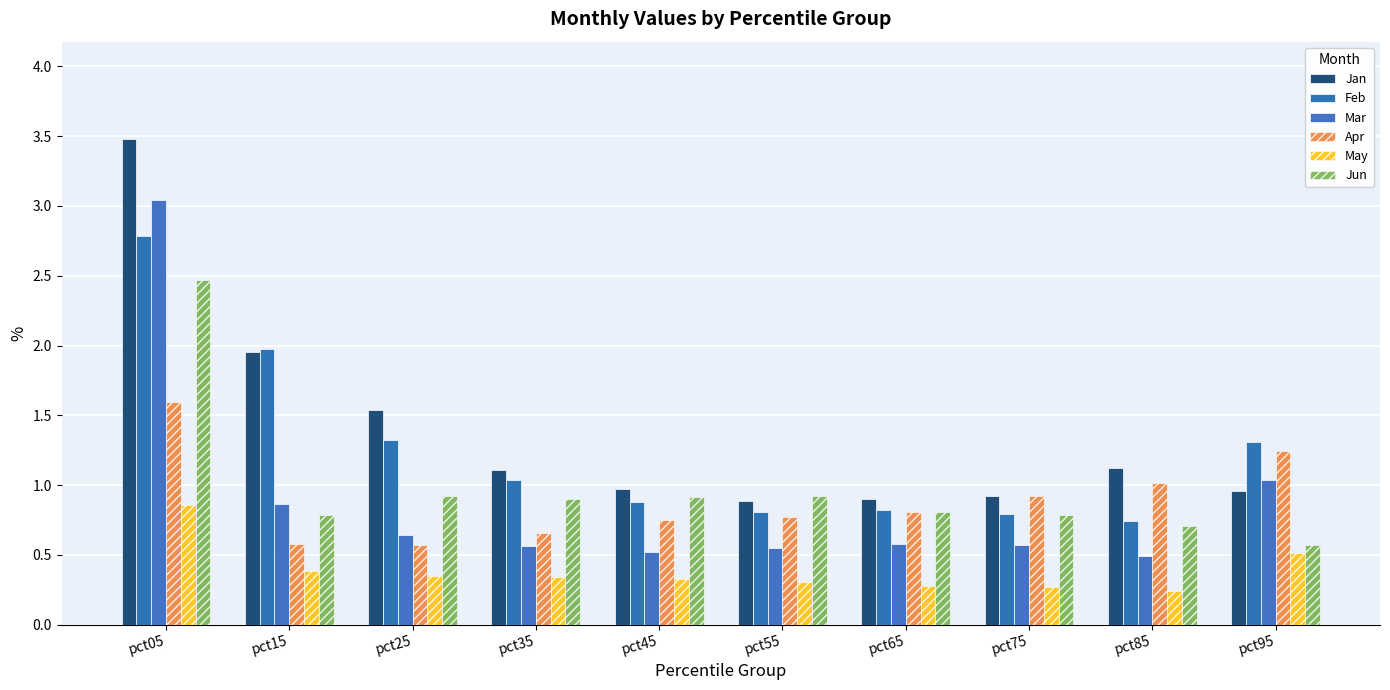

Reading right to left, transcribe all the data shown in this chart.

Jan: pct95=1.0	pct85=1.1	pct75=0.9	pct65=0.9	pct55=0.9	pct45=1.0	pct35=1.1	pct25=1.5	pct15=2.0	pct05=3.5
Feb: pct95=1.3	pct85=0.7	pct75=0.8	pct65=0.8	pct55=0.8	pct45=0.9	pct35=1.0	pct25=1.3	pct15=2.0	pct05=2.8
Mar: pct95=1.0	pct85=0.5	pct75=0.6	pct65=0.6	pct55=0.6	pct45=0.5	pct35=0.6	pct25=0.6	pct15=0.9	pct05=3.0
Apr: pct95=1.2	pct85=1.0	pct75=0.9	pct65=0.8	pct55=0.8	pct45=0.7	pct35=0.7	pct25=0.6	pct15=0.6	pct05=1.6
May: pct95=0.5	pct85=0.2	pct75=0.3	pct65=0.3	pct55=0.3	pct45=0.3	pct35=0.3	pct25=0.4	pct15=0.4	pct05=0.9
Jun: pct95=0.6	pct85=0.7	pct75=0.8	pct65=0.8	pct55=0.9	pct45=0.9	pct35=0.9	pct25=0.9	pct15=0.8	pct05=2.5